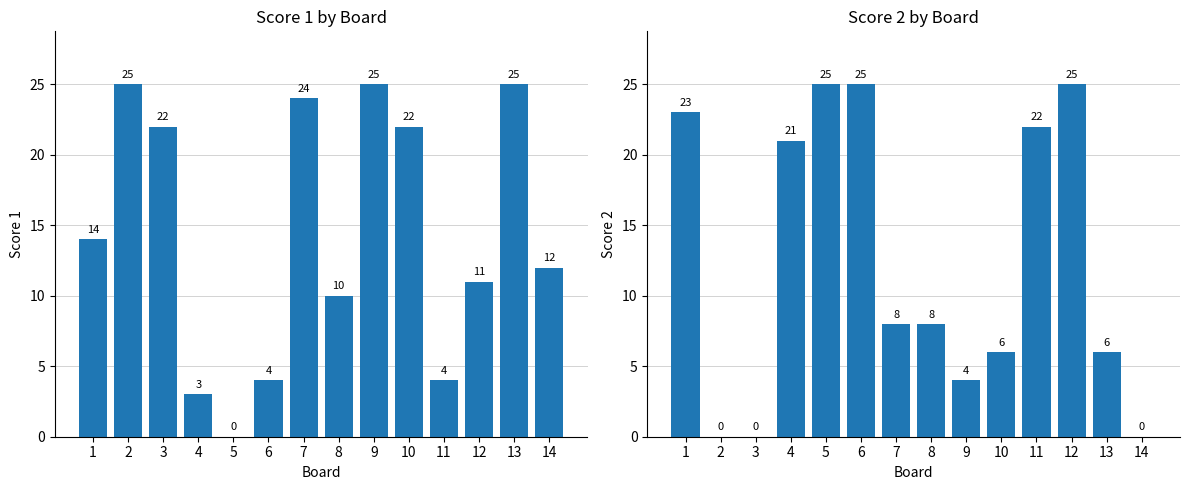

Which series has the largest total across all categories?

Score 1